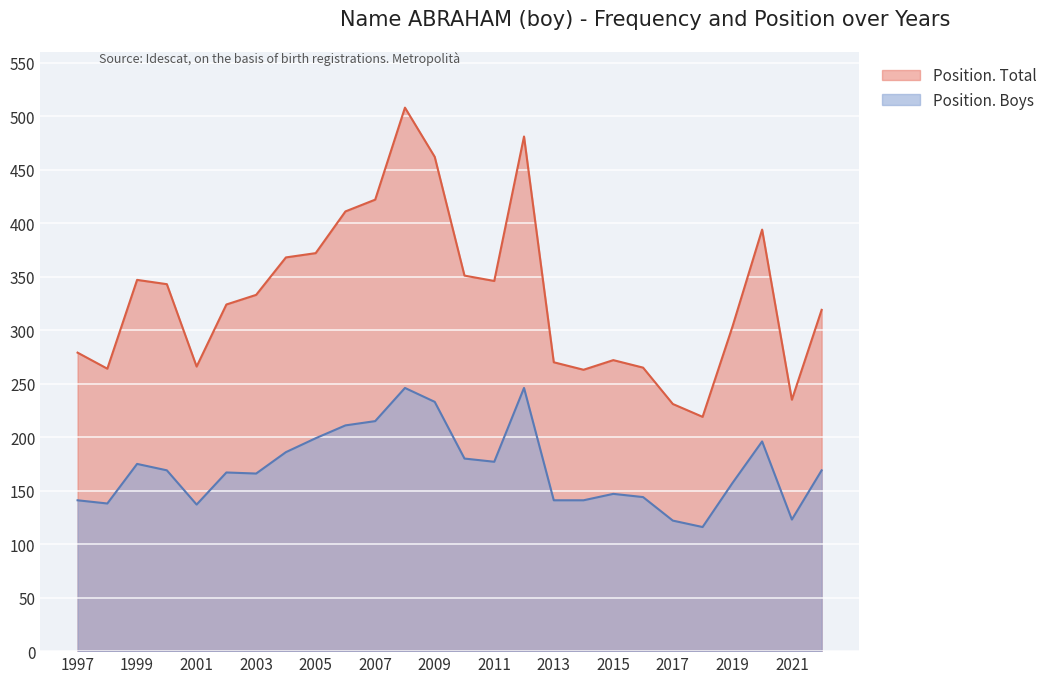

How many lines are shown in the chart?

2